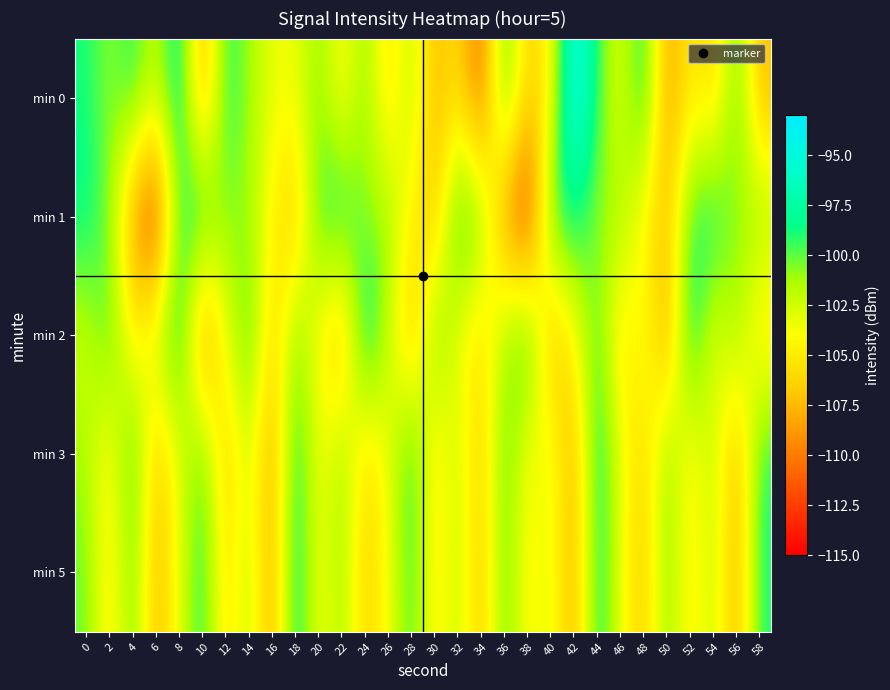

At which category is the sum across all series the highest?

44